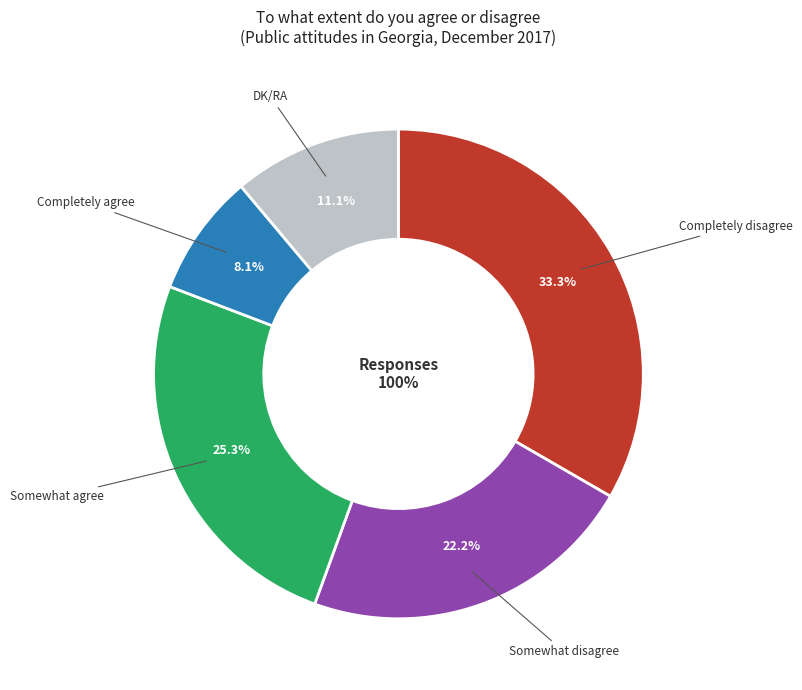

How many segments does this pie chart have?

5